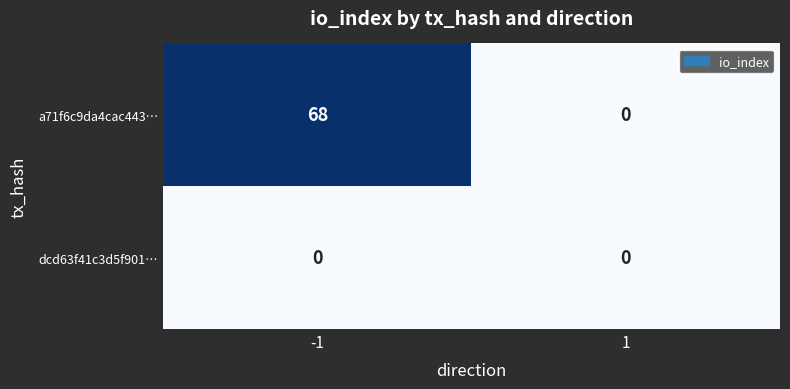

What is the spread (max minus min) of values at -1?

68